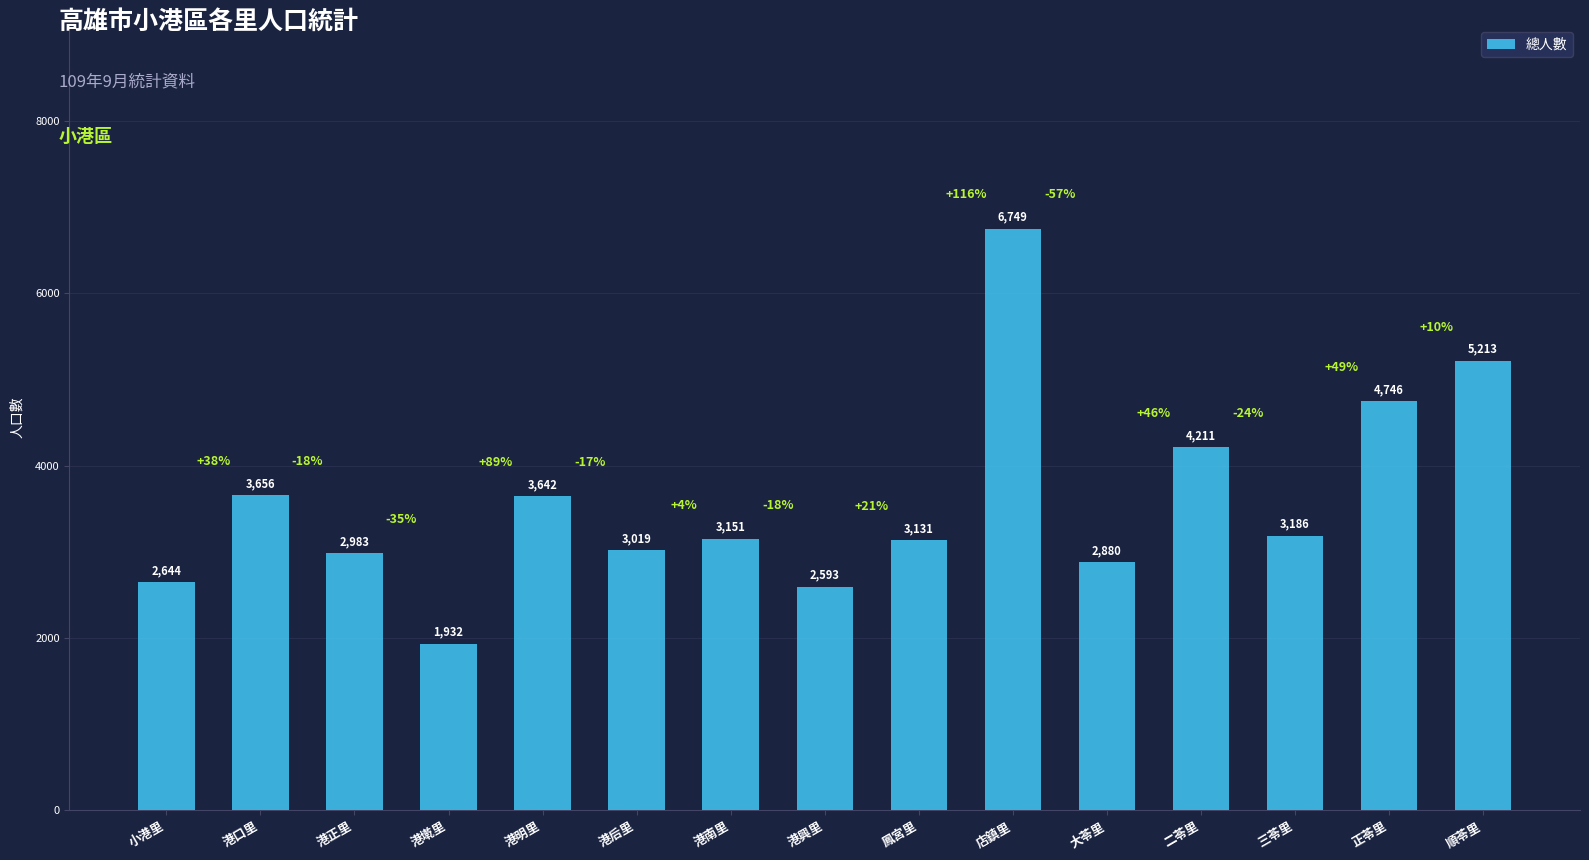

How many bars are there in total?

15